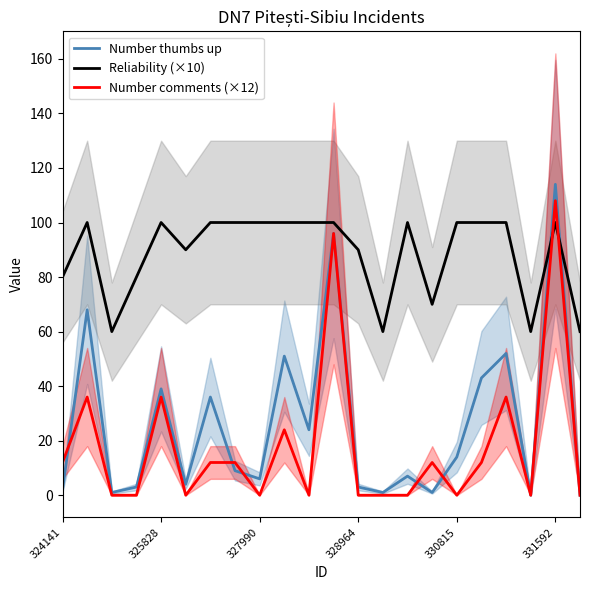

True or false: Number thumbs up has a value of 6 at 327990.

True